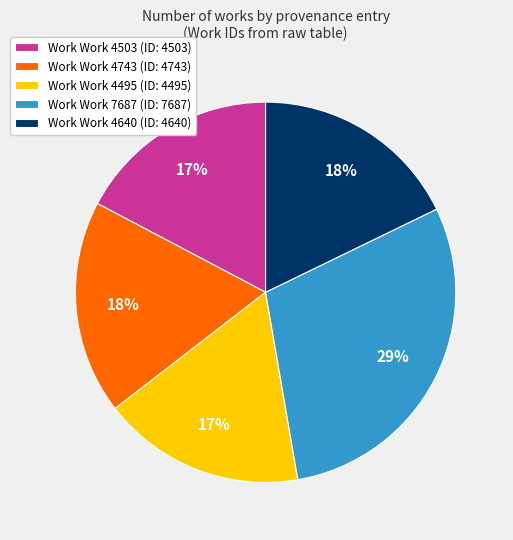

Do Work Work 4640 (ID: 4640) and Work Work 4495 (ID: 4495) together represent more than half of the pie?

No